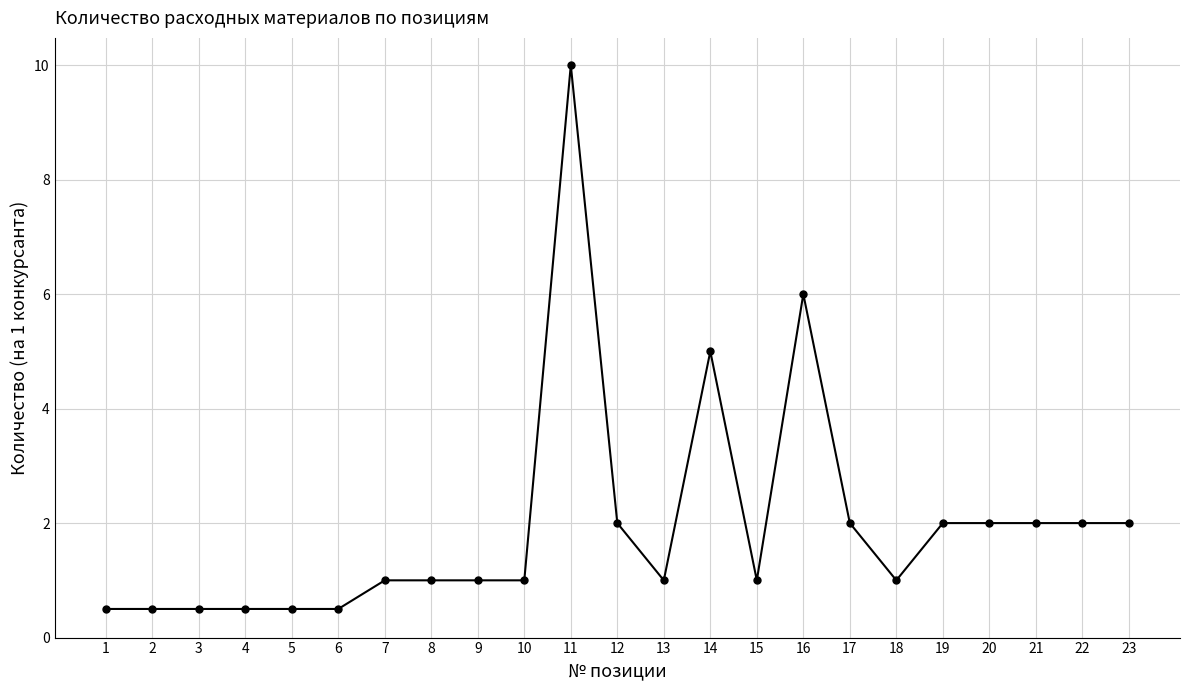

What is the ratio of the value at 19 to the value at 21?

1.0